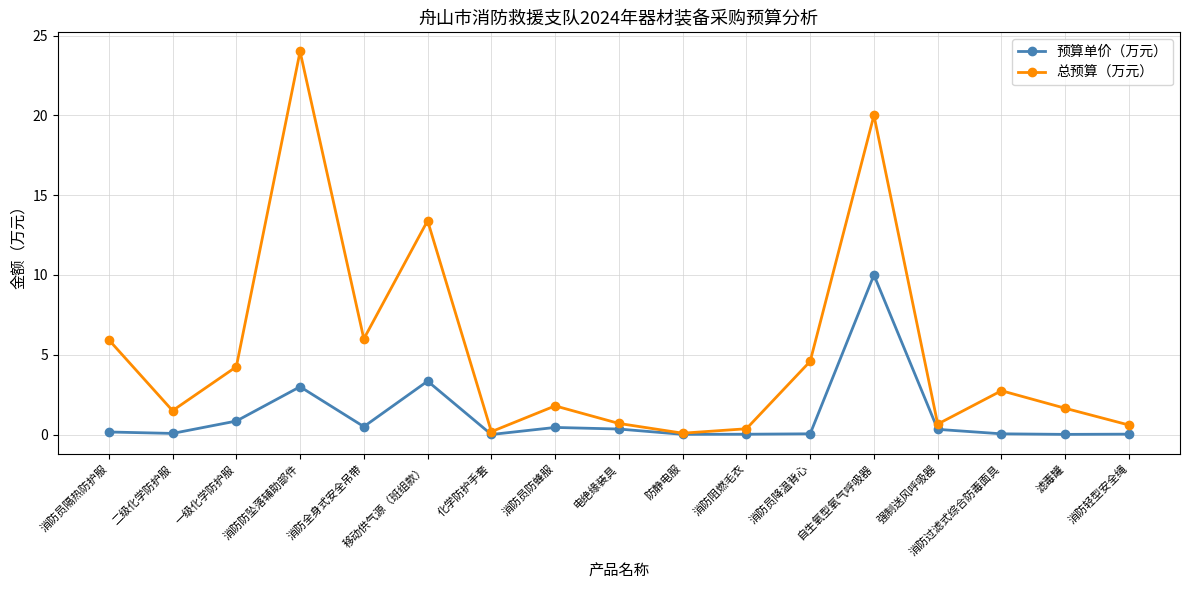

True or false: 总预算（万元） has a value of 13.4 at 移动供气源（班组款）.

True